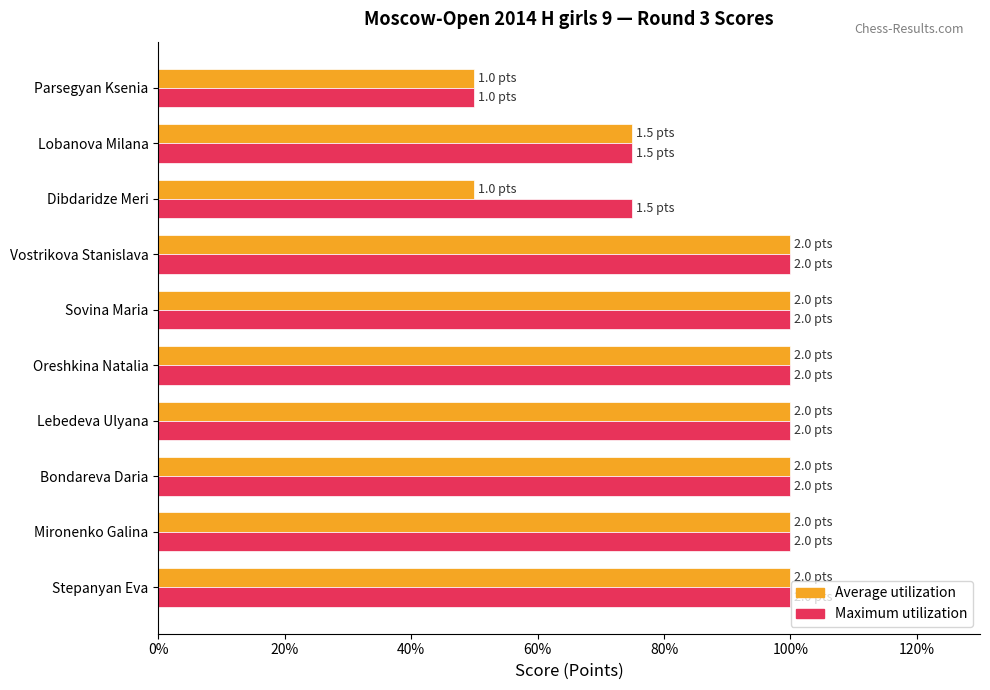

True or false: Maximum utilization has a value of 56 at Bondareva Daria.

False